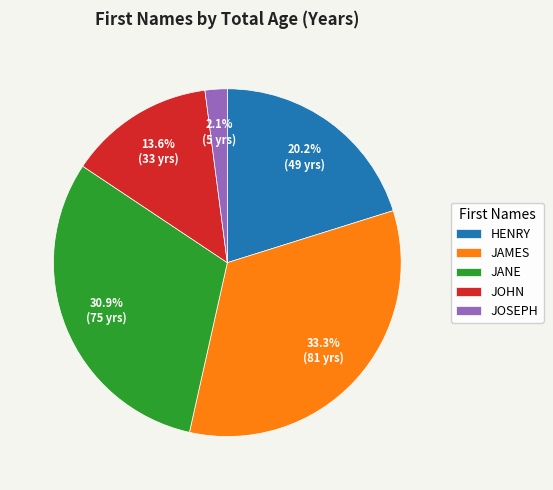

Is there any slice that represents more than half of the pie?

No